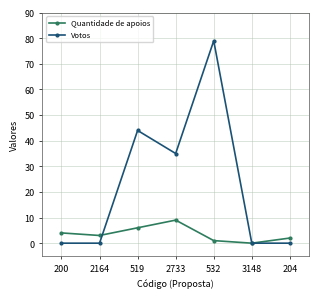

How many distinct data groups are displayed?

2